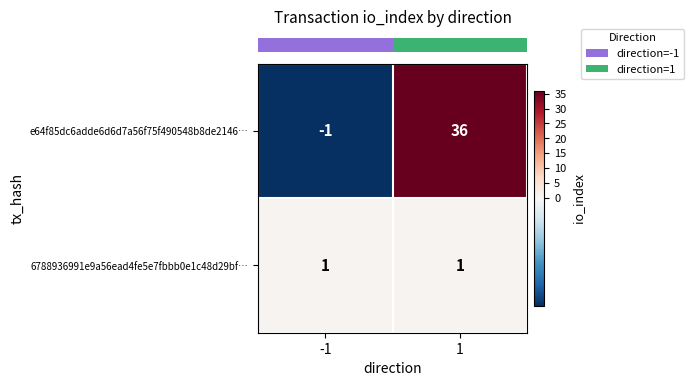

Which series changed the most between -1 and 1?

e64f85dc6adde6d6d7a56f75f490548b8de2146…